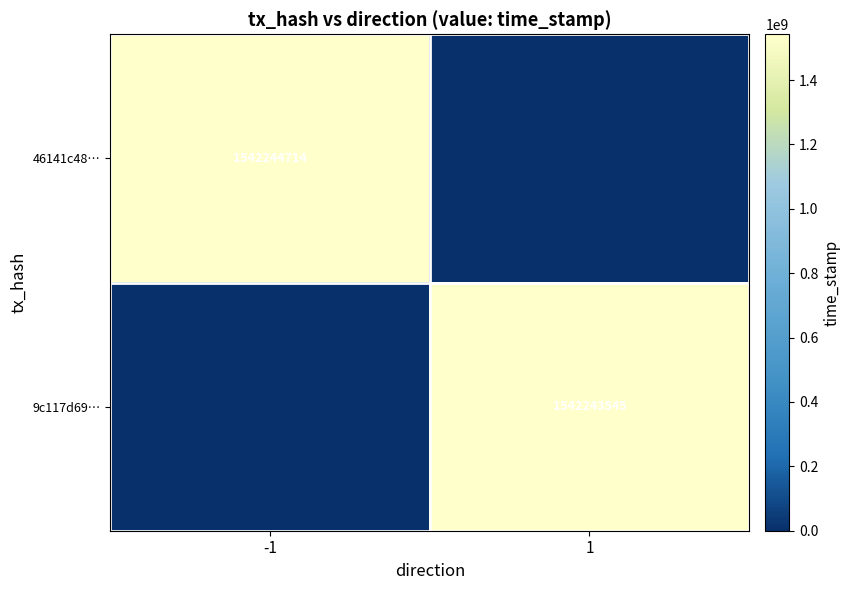

Is it true that 46141c48… equals 853631531 at -1?

False